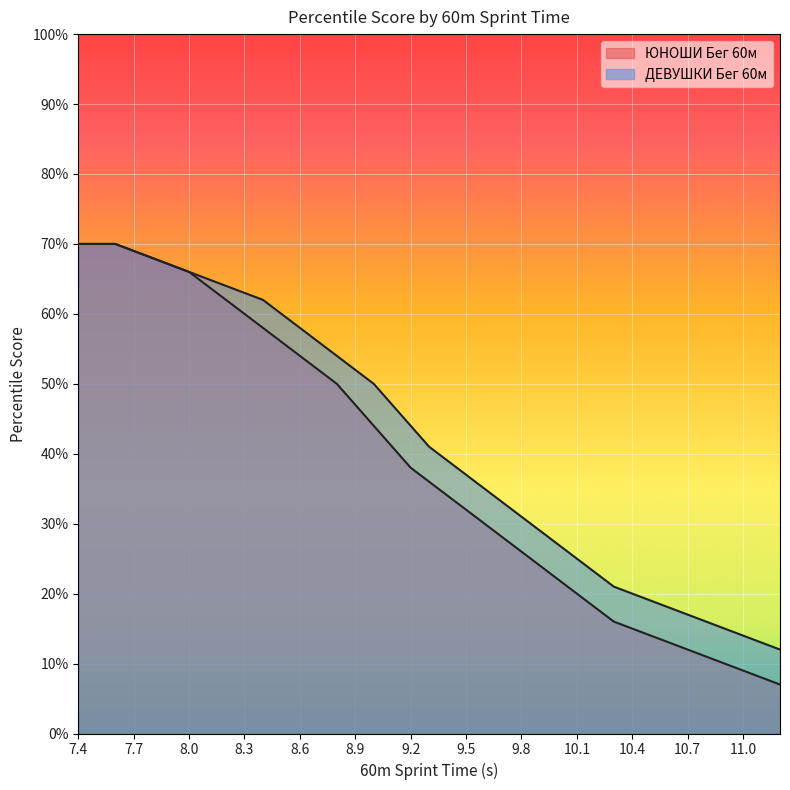

What is the difference between the ДЕВУШКИ Бег 60м values at 9.7 and 7.4?

37